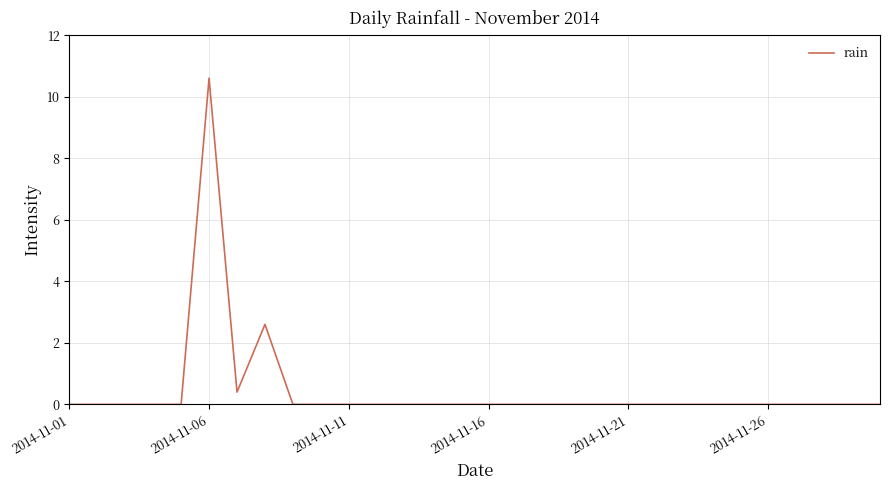

What is the difference between the maximum and minimum values?

10.6